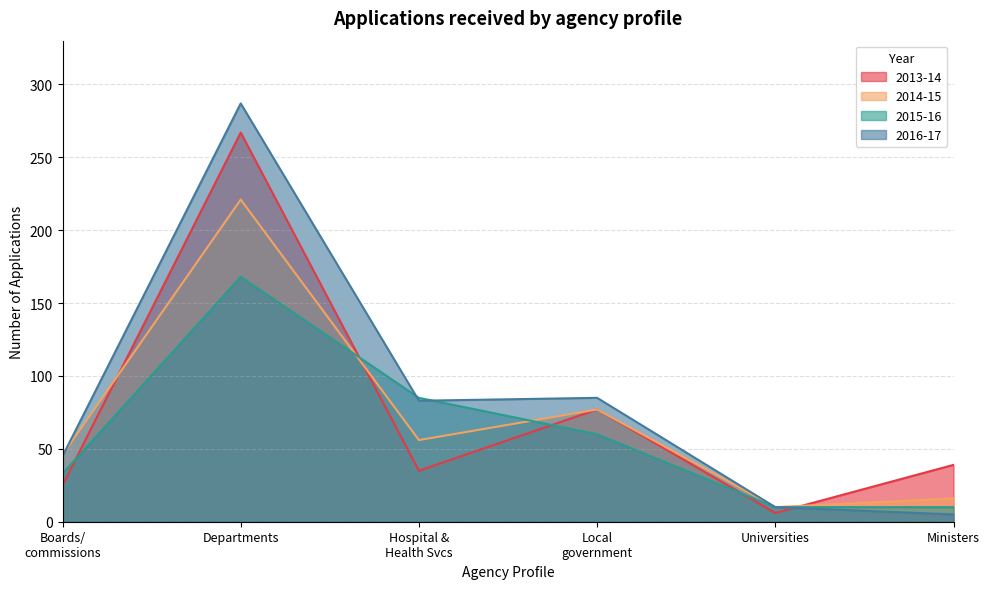

List the series in order of their overall mean, highest first.

2016-17, 2013-14, 2014-15, 2015-16